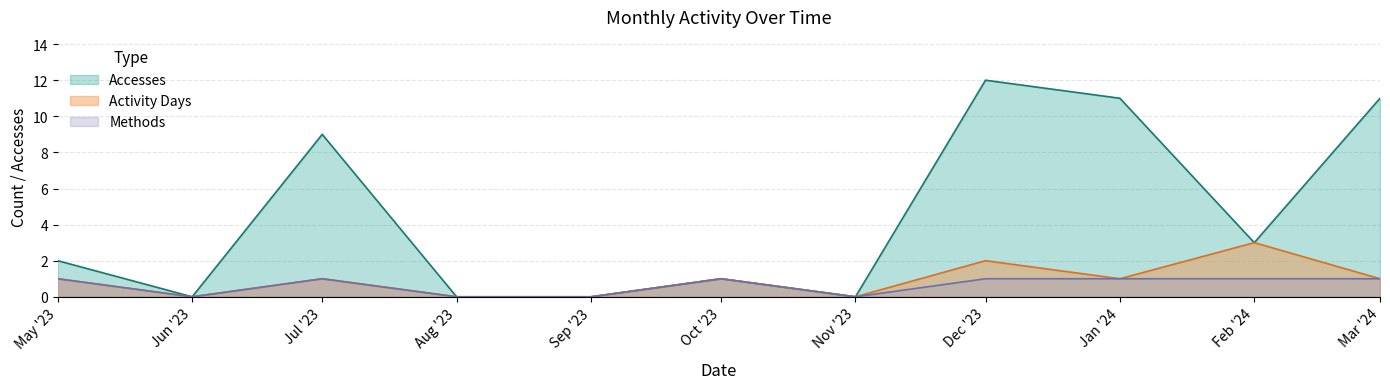

Reading left to right, transcribe all the data shown in this chart.

Accesses: May '23=2	Jun '23=0	Jul '23=9	Aug '23=0	Sep '23=0	Oct '23=1	Nov '23=0	Dec '23=12	Jan '24=11	Feb '24=3	Mar '24=11
Activity Days: May '23=1	Jun '23=0	Jul '23=1	Aug '23=0	Sep '23=0	Oct '23=1	Nov '23=0	Dec '23=2	Jan '24=1	Feb '24=3	Mar '24=1
Methods: May '23=1	Jun '23=0	Jul '23=1	Aug '23=0	Sep '23=0	Oct '23=1	Nov '23=0	Dec '23=1	Jan '24=1	Feb '24=1	Mar '24=1